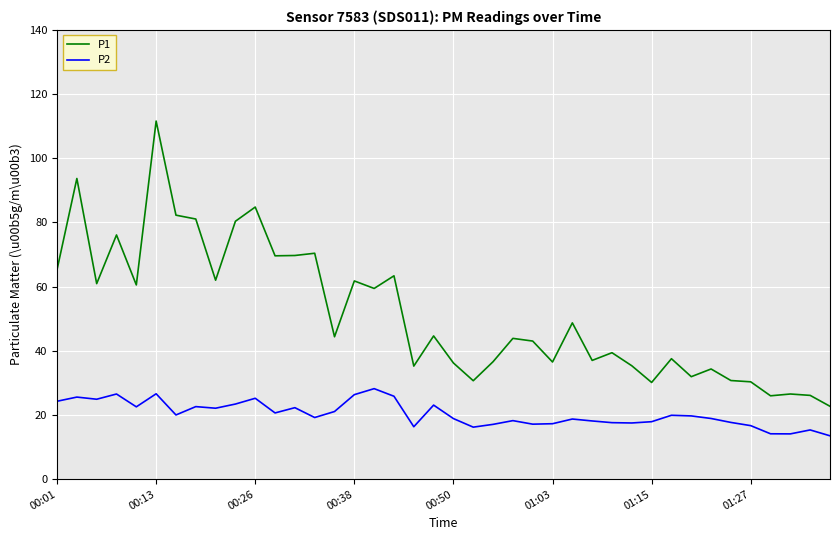

What is the maximum value for P2?

28.2